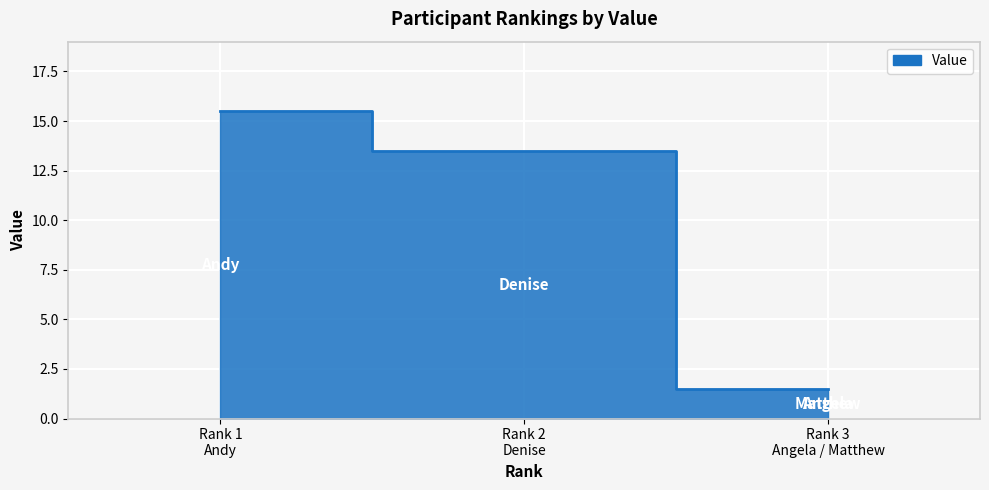

What is the change in value from Rank 1 Andy to Rank 3 Angela / Matthew?

-14.0